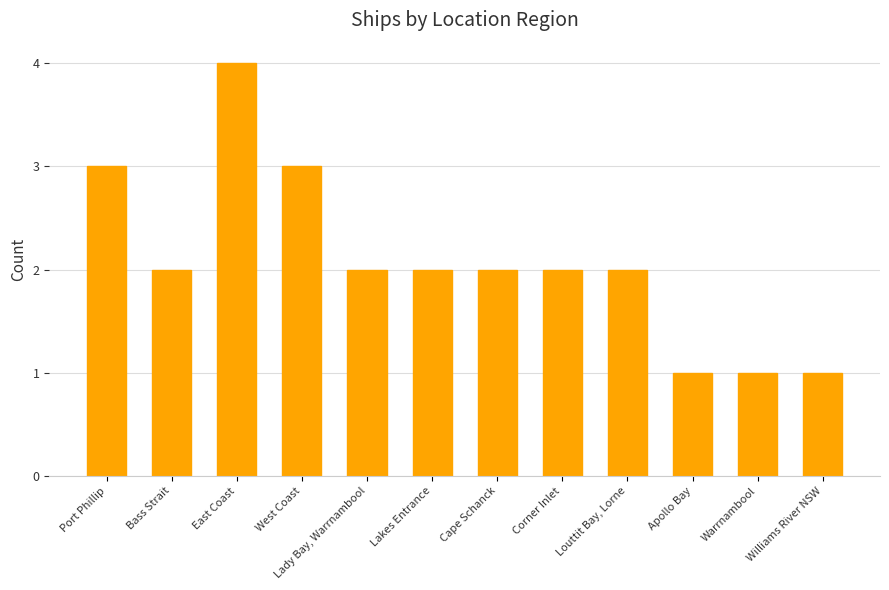

How many bars are there in total?

12